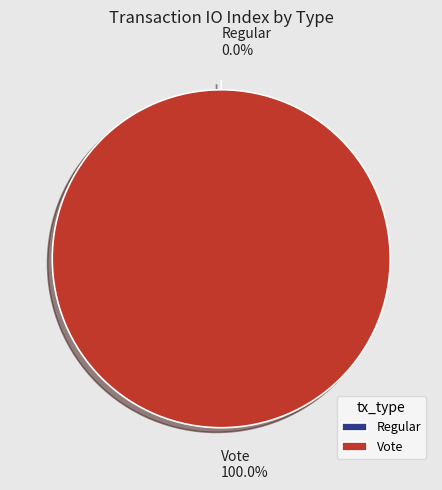

The Regular slice represents 13% of the pie. True or false?

False